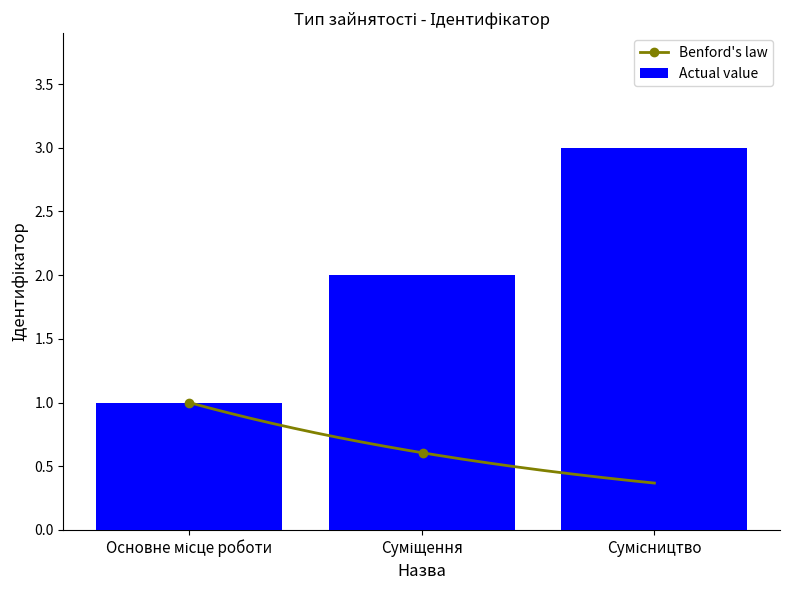

At which category does the chart reach its peak across all series?

Сумісництво